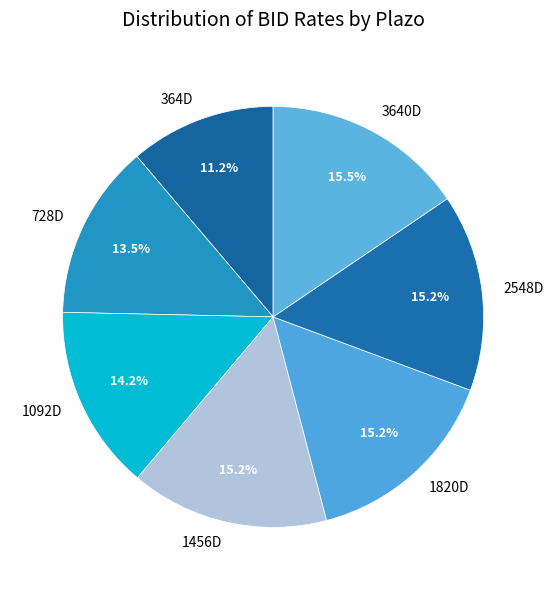

What is the ratio of the value at 1820D to the value at 364D?

1.4